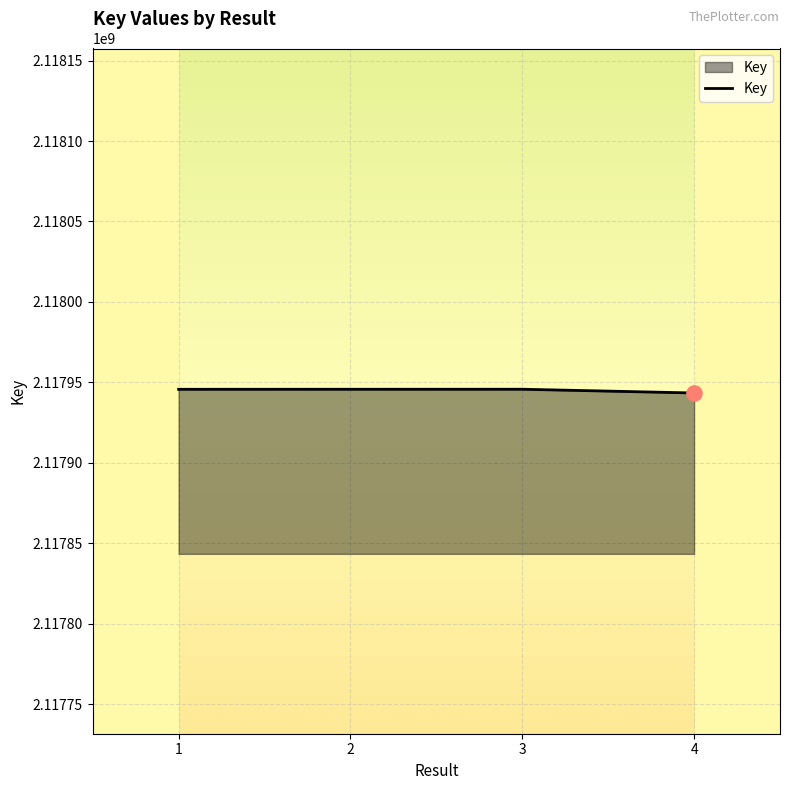

What is the change in value from 1 to 4?

-2293